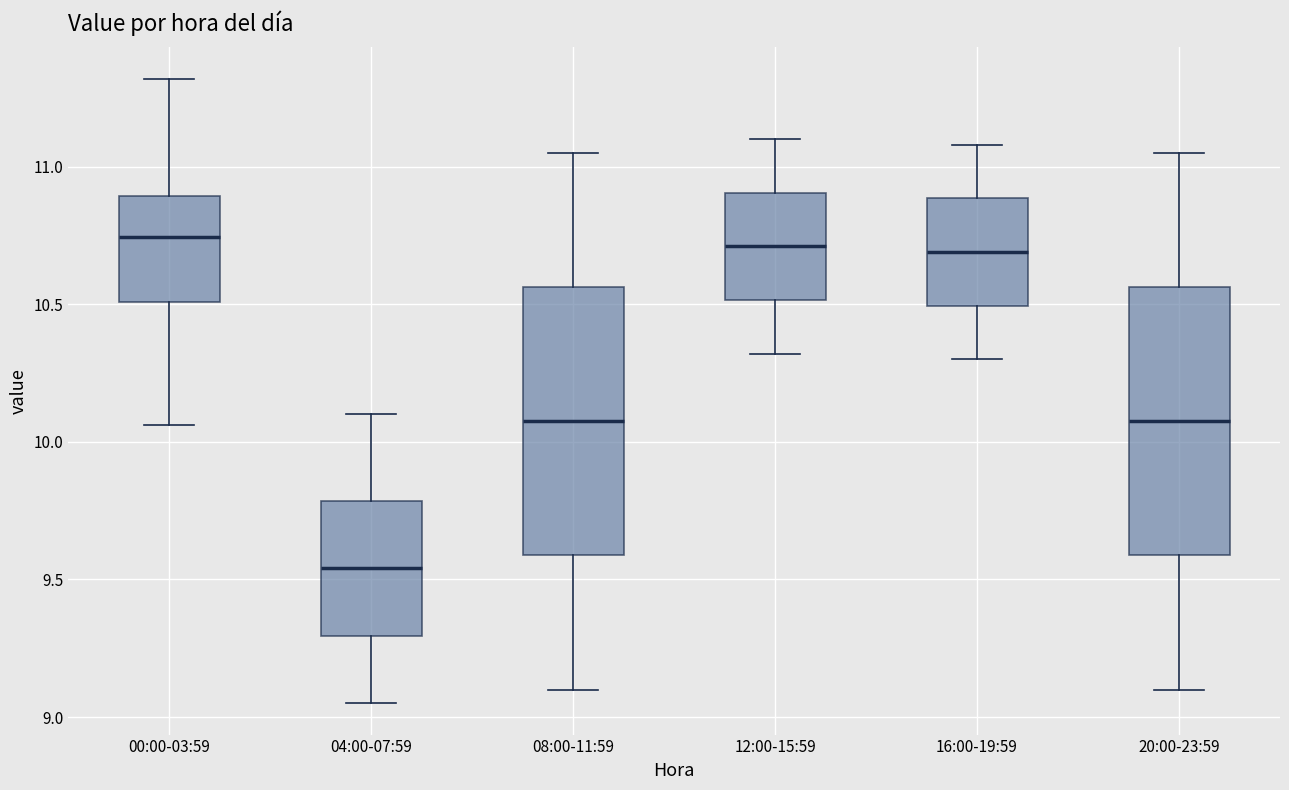

Where does the lower whisker of the box for 08:00-11:59 end on the y-axis? The values are not printed on the chart, so give them approximately, as read against the axis.

9.10